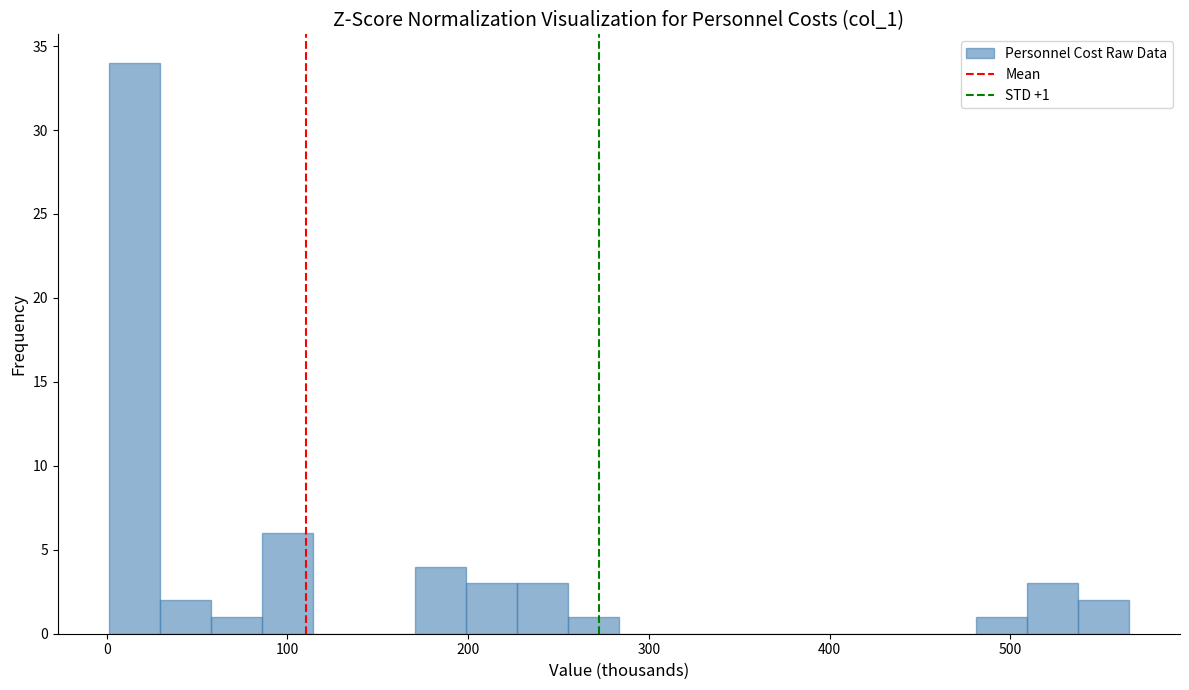

Read against the x-axis, roughly where is the centre of the tallest bar?

20